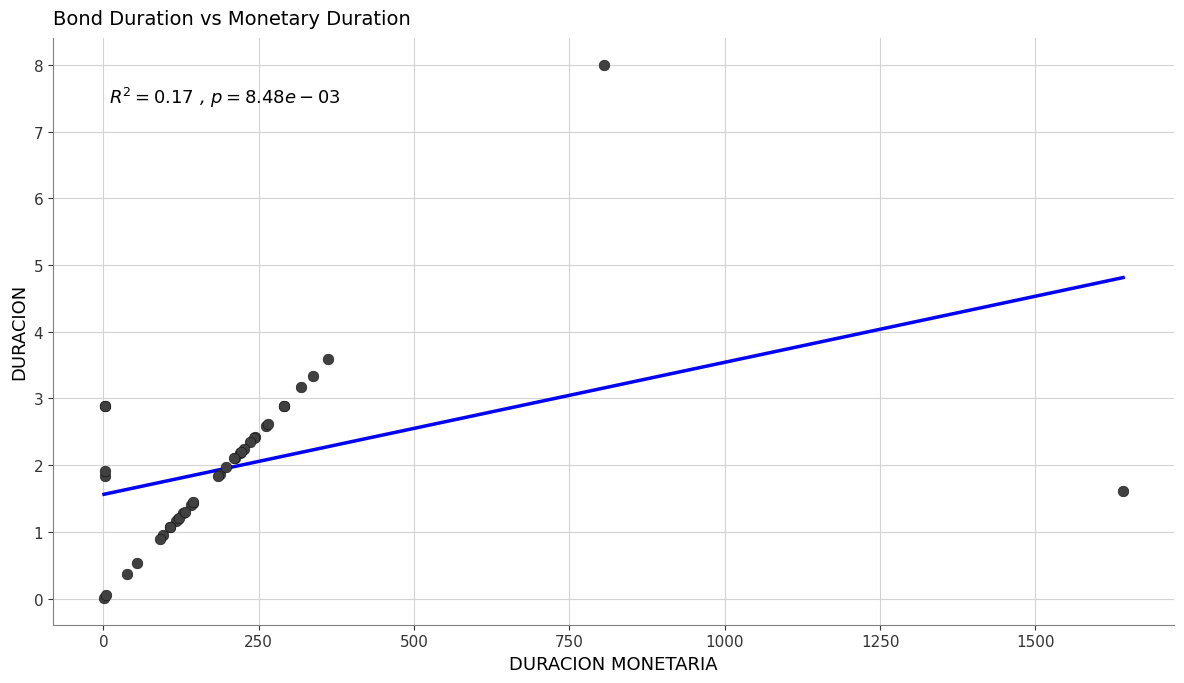

What Y value in the scatter plot is closest to 4?

3.6